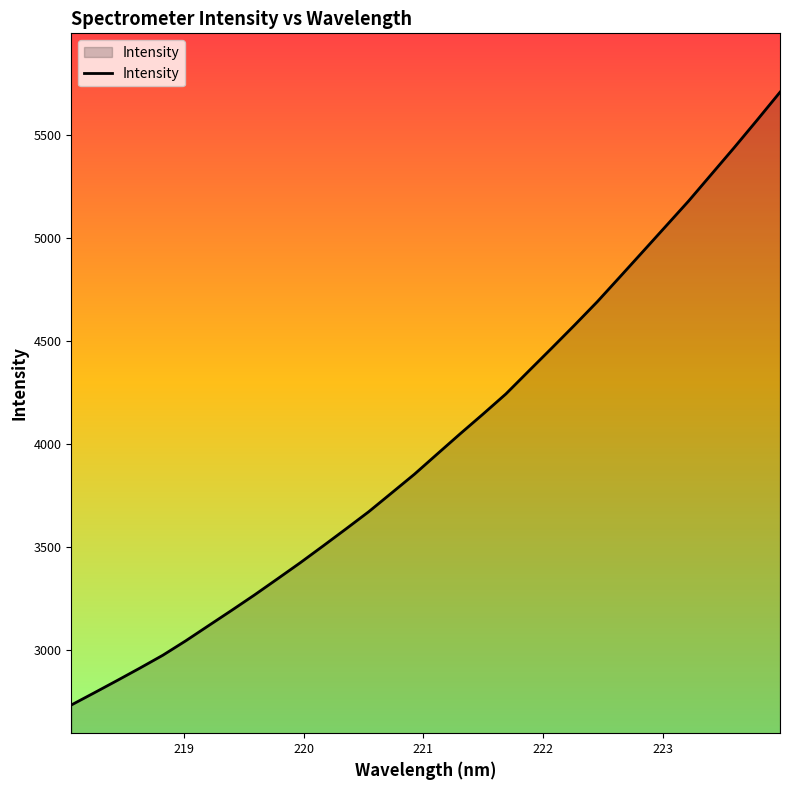

What is the difference between the maximum and minimum values?

2971.1